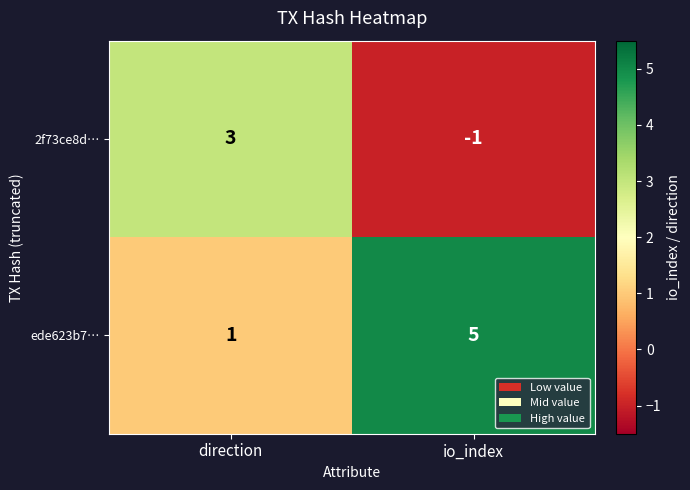

Is it true that 2f73ce8d… equals 3 at direction?

True